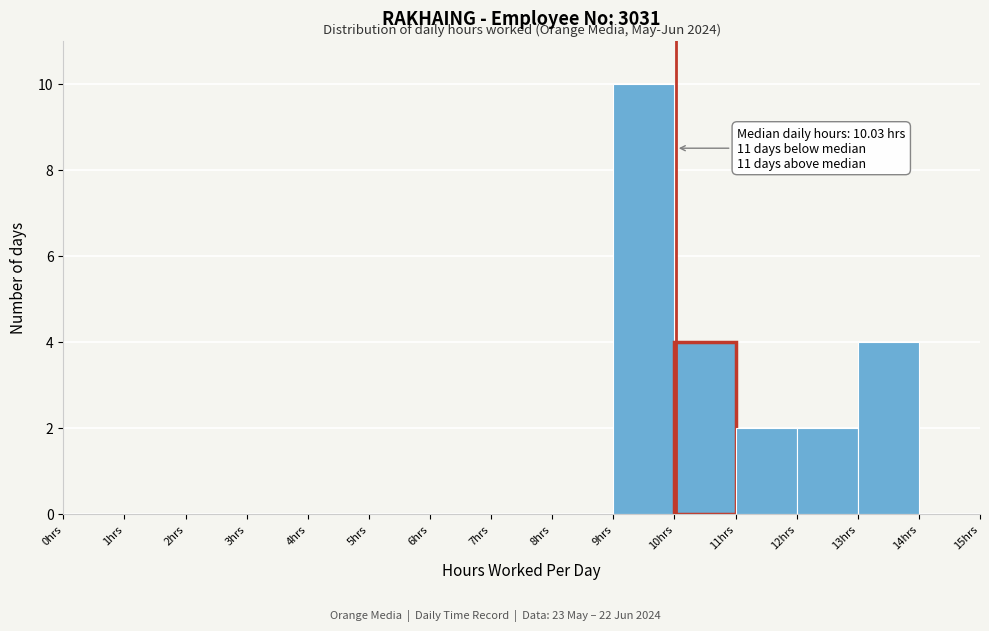

Over which range of the x-axis is the bar tallest?

9 to 10